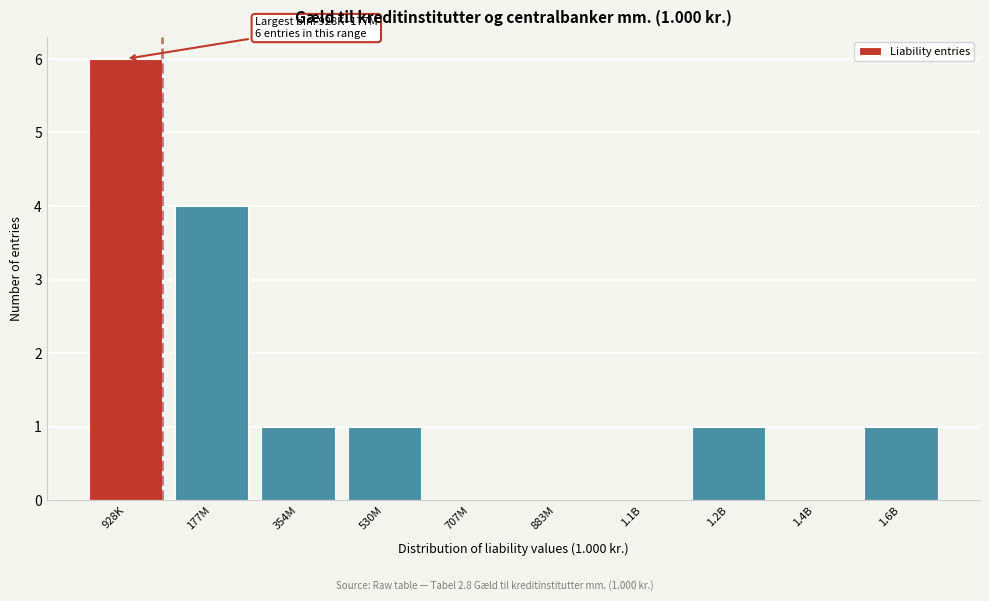

Reading left to right, transcribe all the data shown in this chart.

928K=6	177M=4	354M=1	530M=1	707M=0	883M=0	1.1B=0	1.2B=1	1.4B=0	1.6B=1